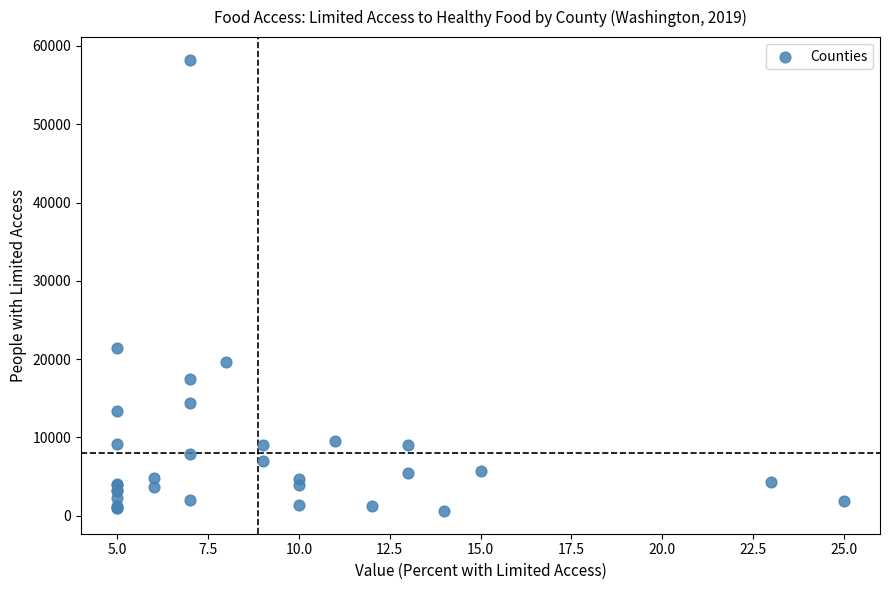

What Y value in the scatter plot is closest to 29413?

21372